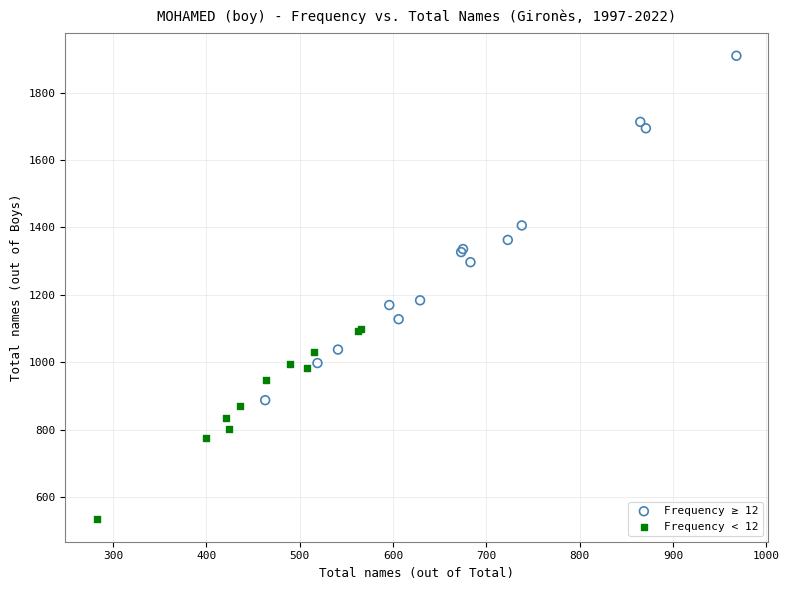

Which series has the widest spread of Y values?

Frequency ≥ 12